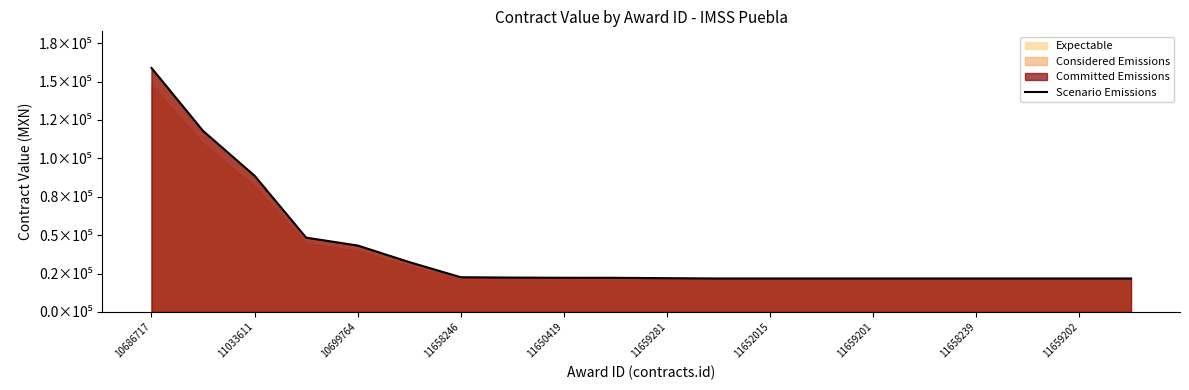

What is the label of the 18th point from the right?

11033611